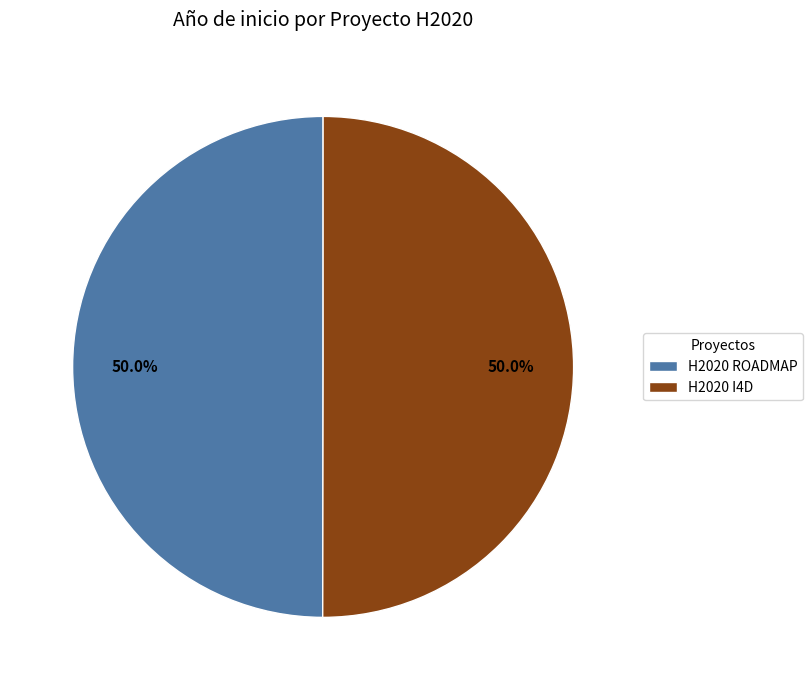

What is the ratio of the value at H2020 ROADMAP to the value at H2020 I4D?

1.0